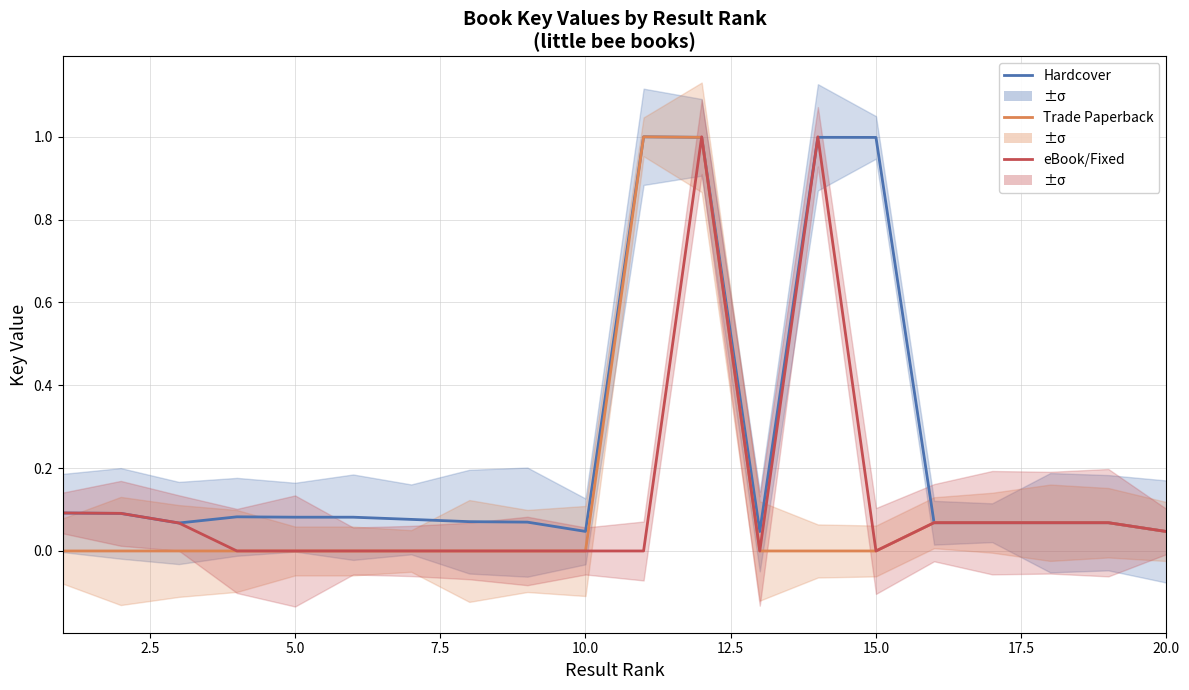

Which series has the largest range (max minus min)?

Trade Paperback